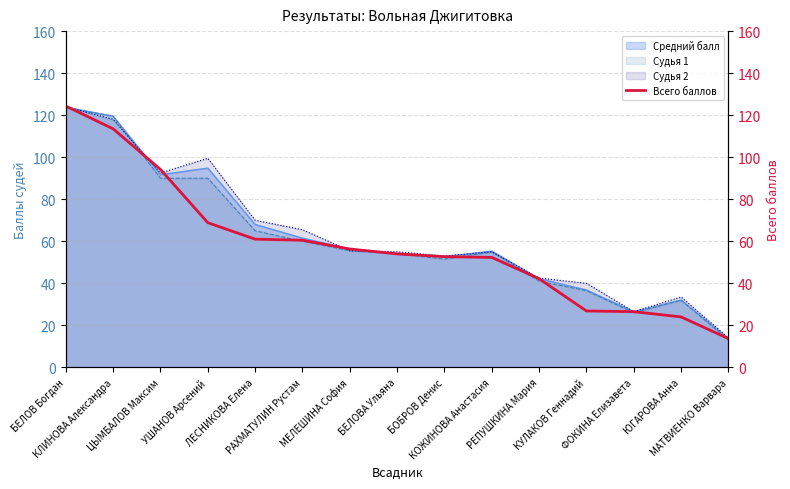

Which has a higher value, ФОКИНА Елизавета or КЛИНОВА Александра?

КЛИНОВА Александра